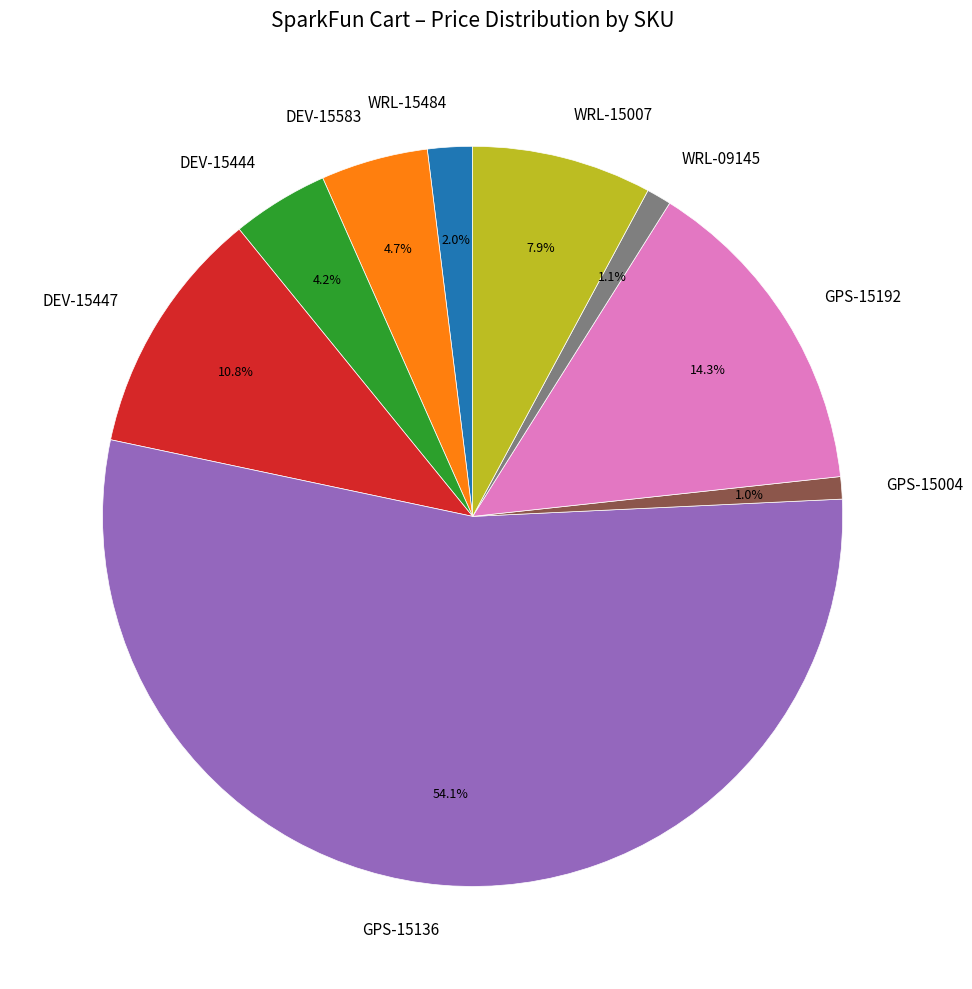

Does GPS-15192 account for over 50% of the chart?

No